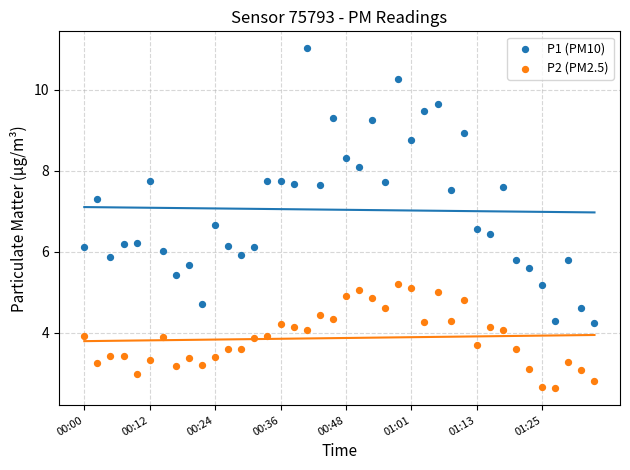

Which series reaches the maximum Y coordinate?

P1 (PM10)